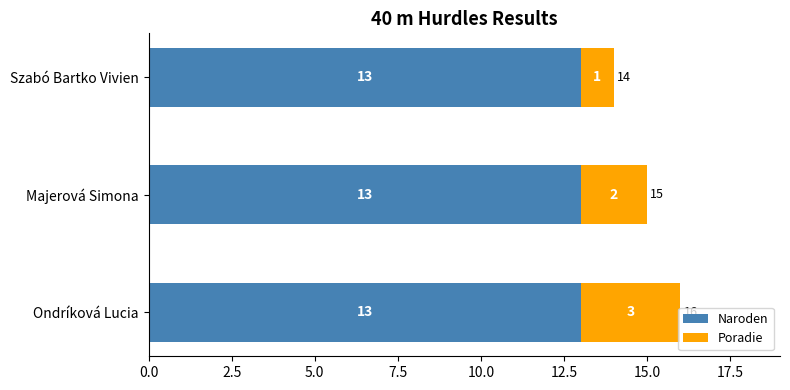

At which category is the sum across all series the highest?

Ondríková Lucia